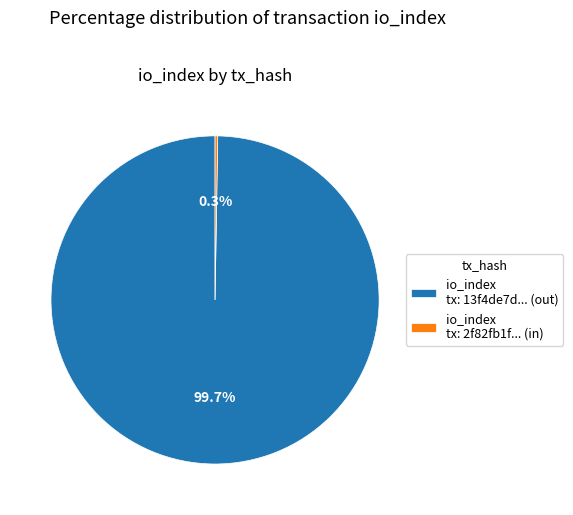

Which category has the biggest portion of the pie?

io_index tx: 13f4de7d... (out)